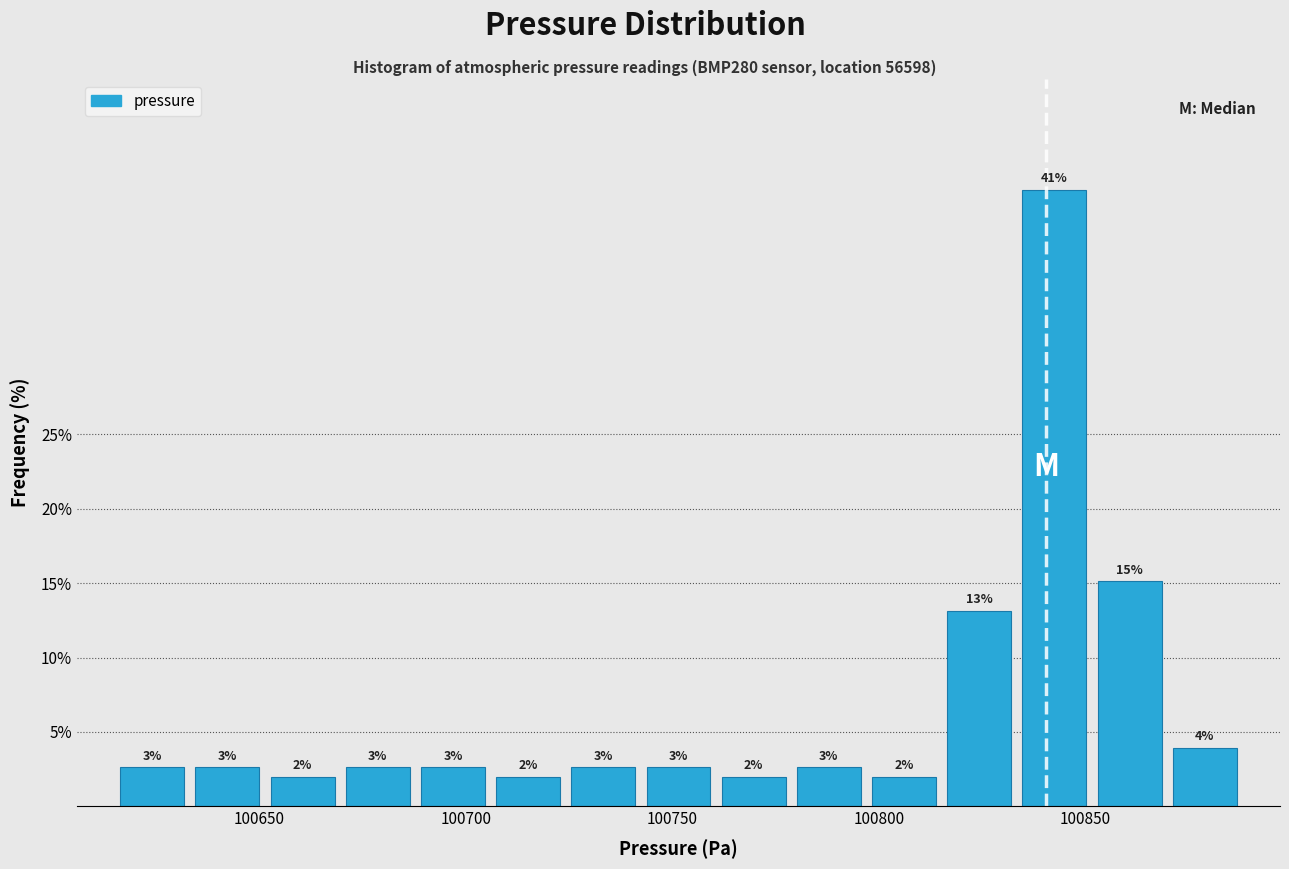

Around what value on the x-axis is the tallest bar? Give the approximate position of its centre, as read against the axis.

100845